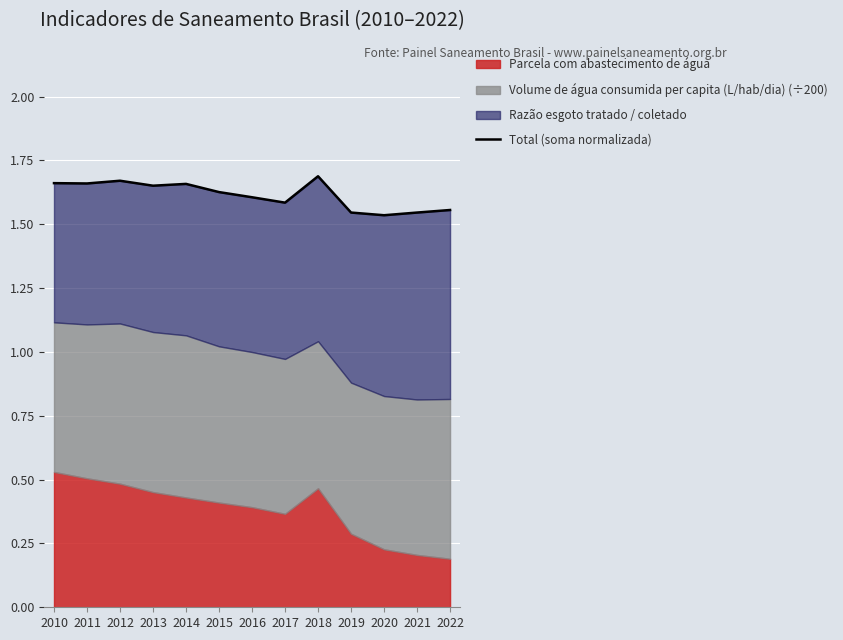

What is the ratio of the value at 2014 to the value at 2013?

1.0